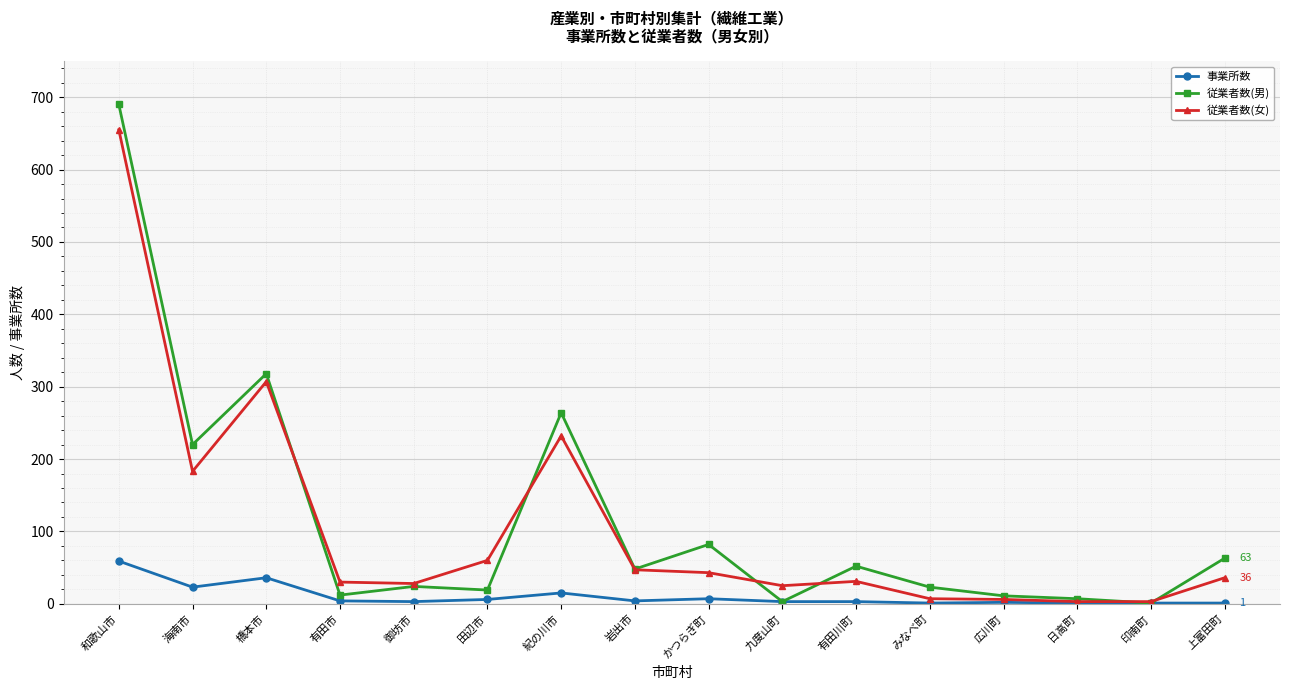

Is it true that 事業所数 equals 27 at 和歌山市?

False